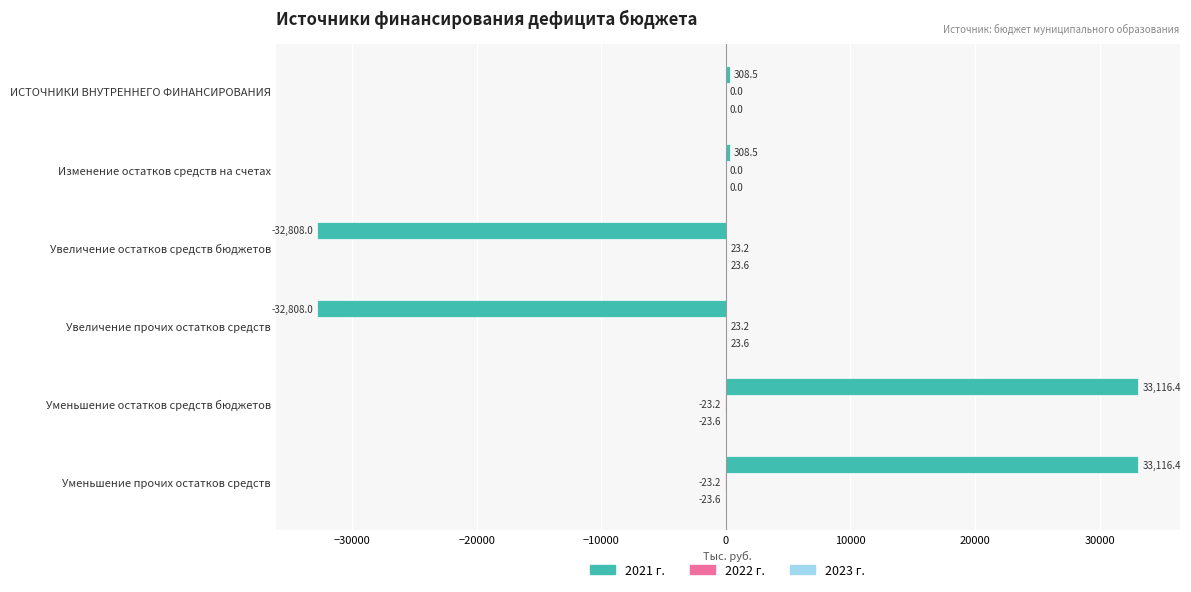

What is the maximum value shown in the chart?

33116.4